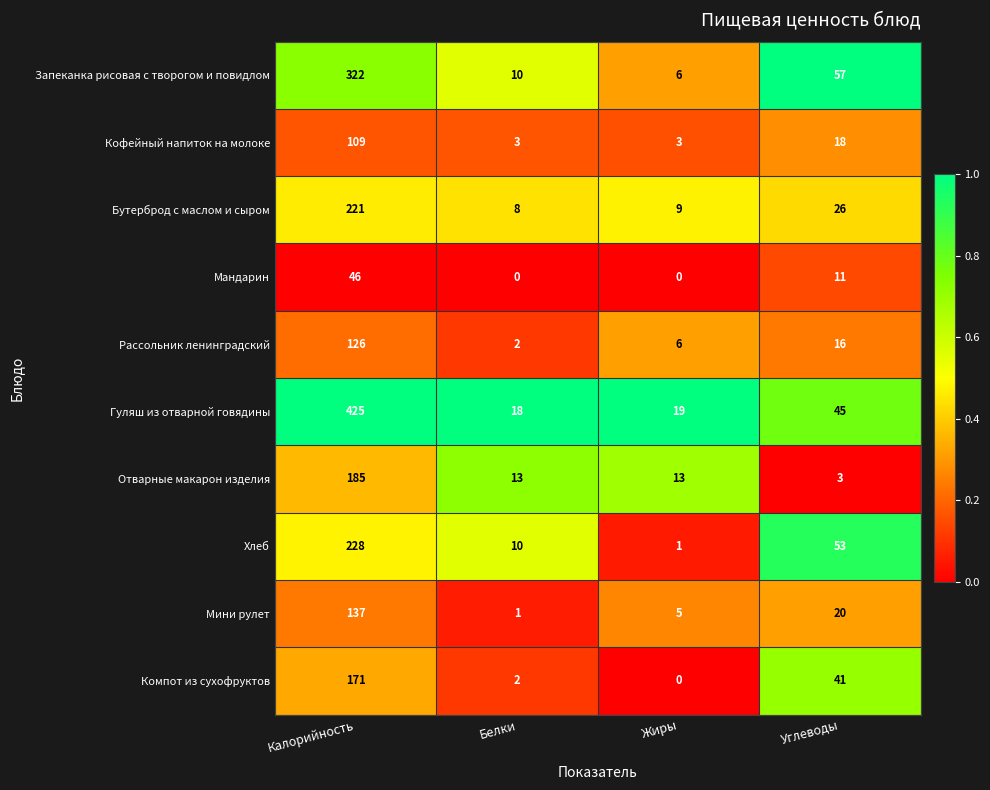

The Гуляш из отварной говядины series shows 18 at Белки. True or false?

True